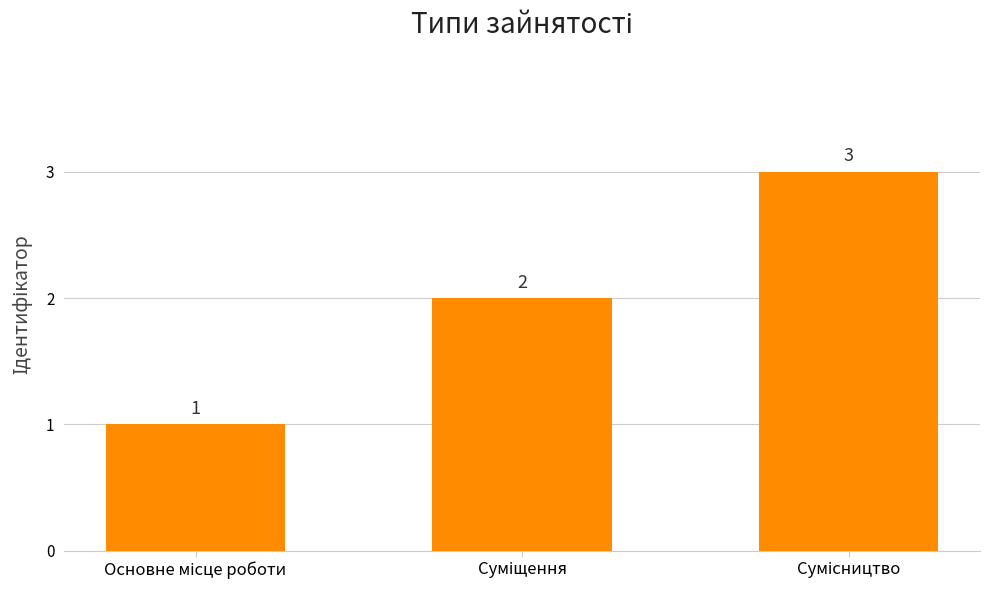

What is the value of the 2nd bar from the left?

2